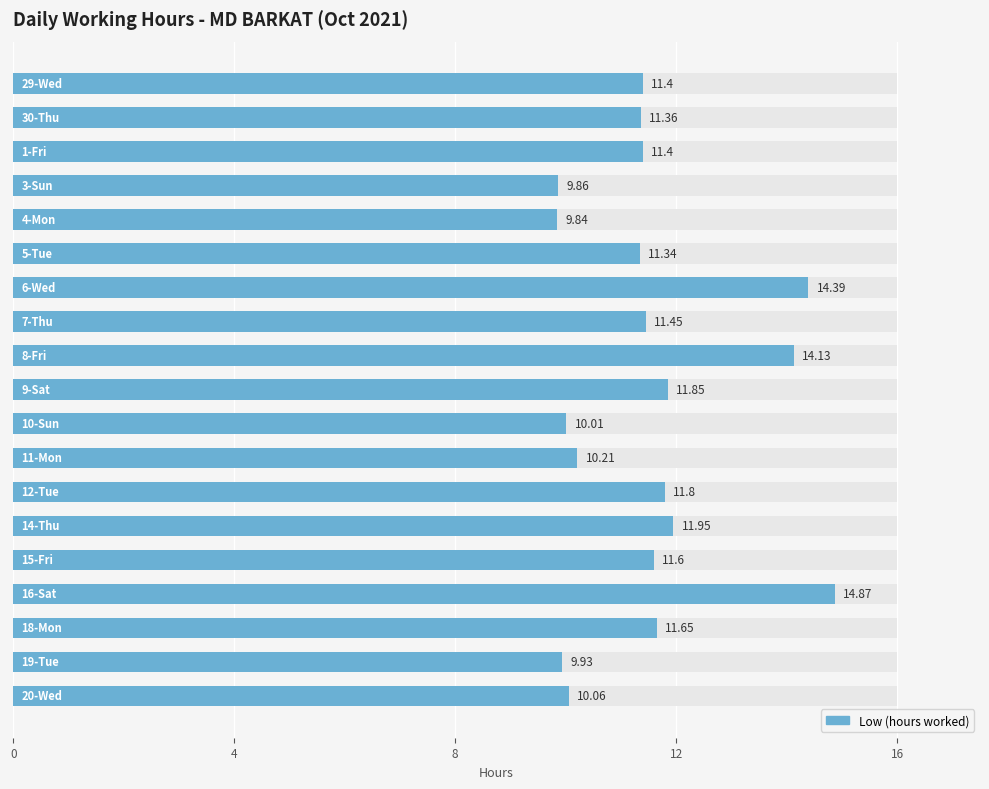

Are the bars horizontal?

Yes